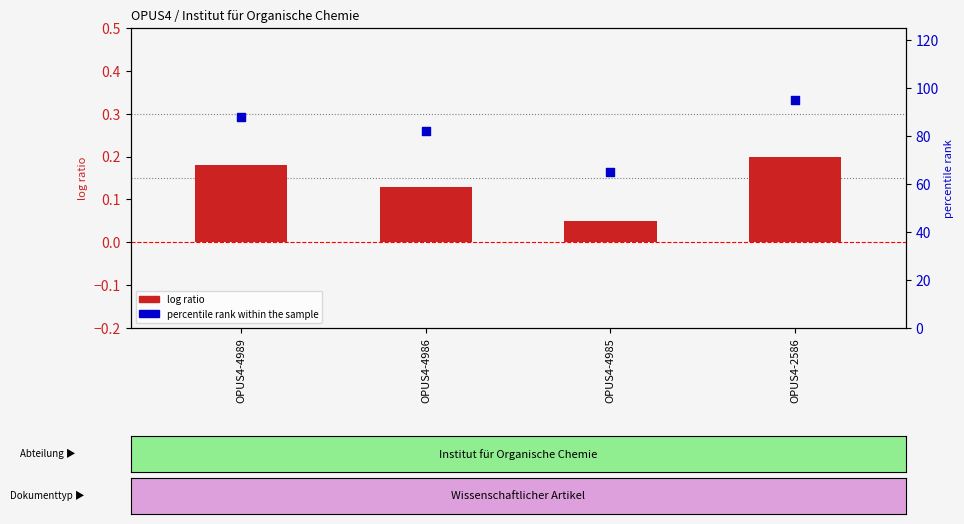

At which category is the sum across all series the highest?

OPUS4-2586